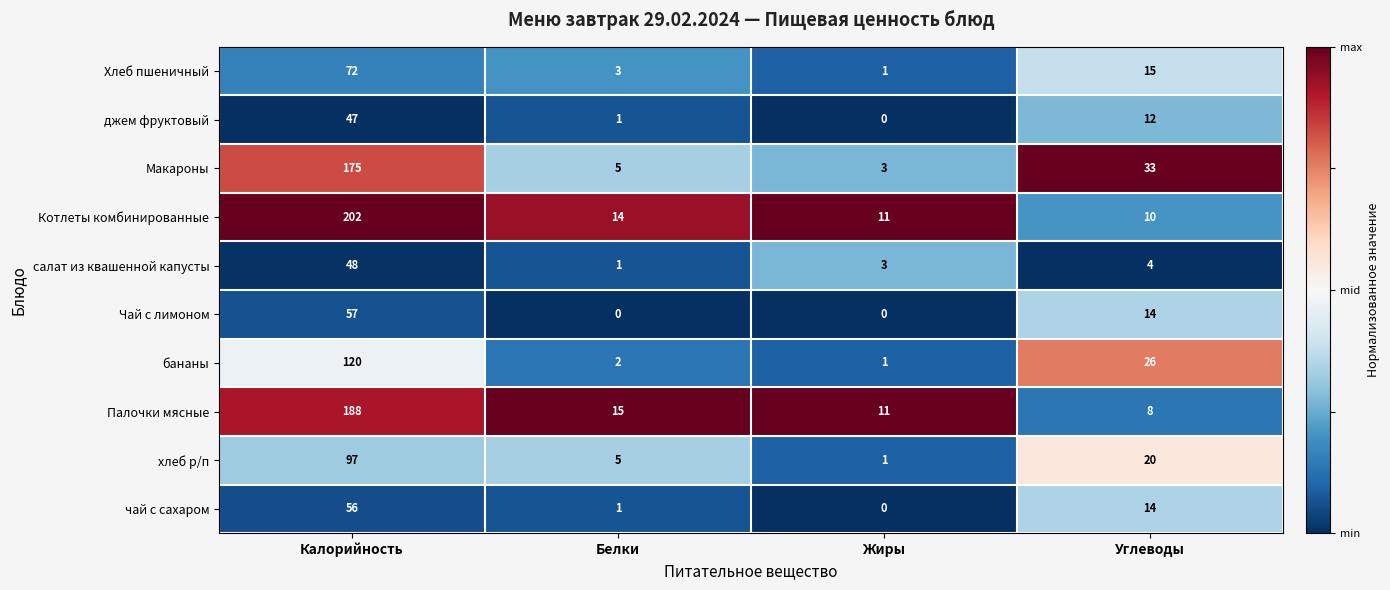

The хлеб р/п series shows 97 at Калорийность. True or false?

True